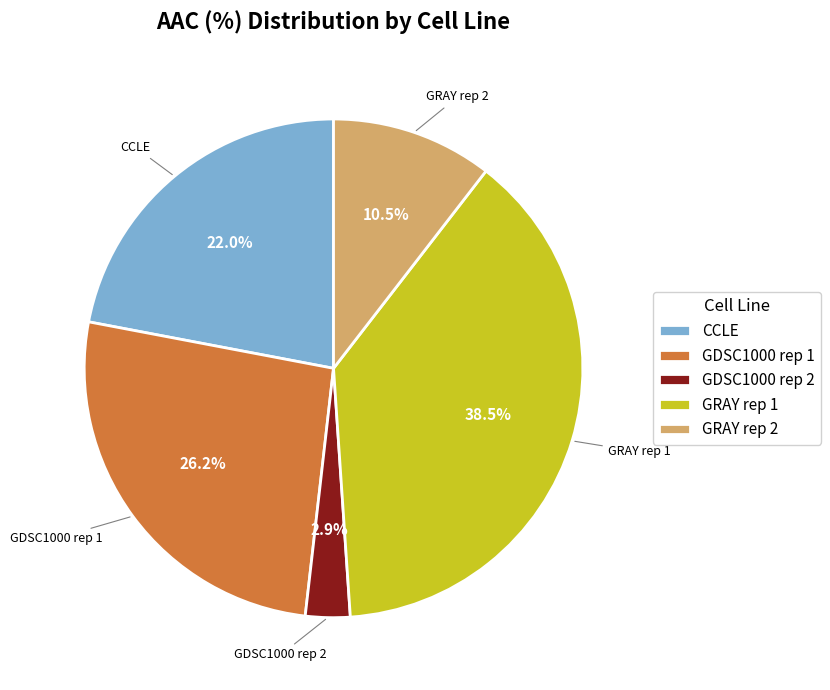

Is there a majority slice in this chart?

No